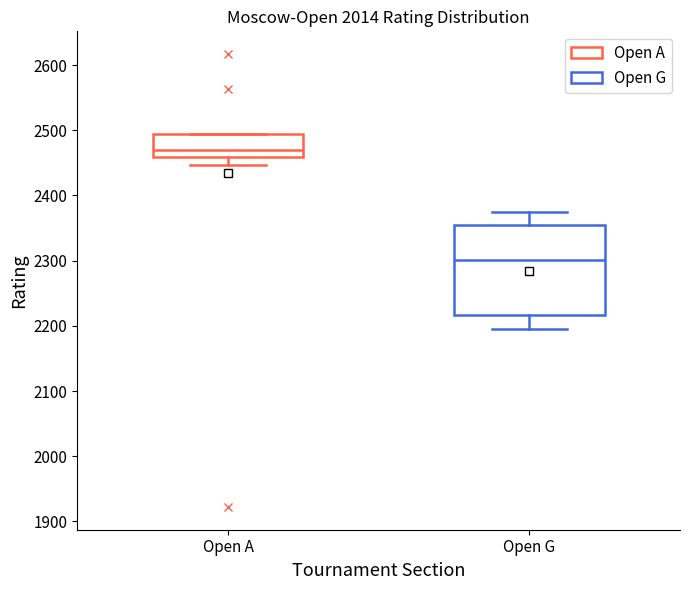

Which box's median line is the lowest?

Open G